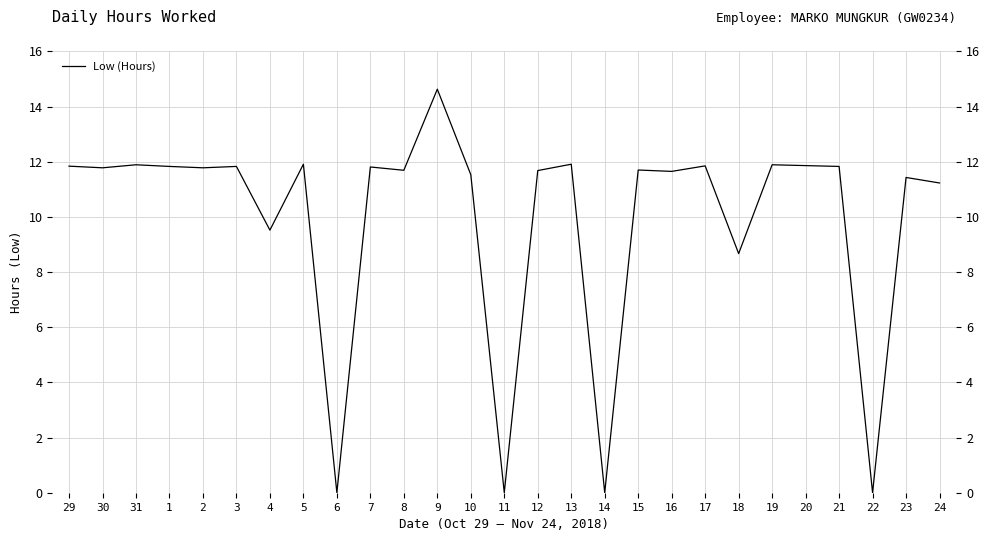

Rank the categories by value from lowest to highest.

6, 11, 14, 22, 18, 4, 24, 23, 10, 16, 12, 8, 15, 30, 2, 7, 1, 3, 21, 29, 17, 20, 31, 19, 5, 13, 9